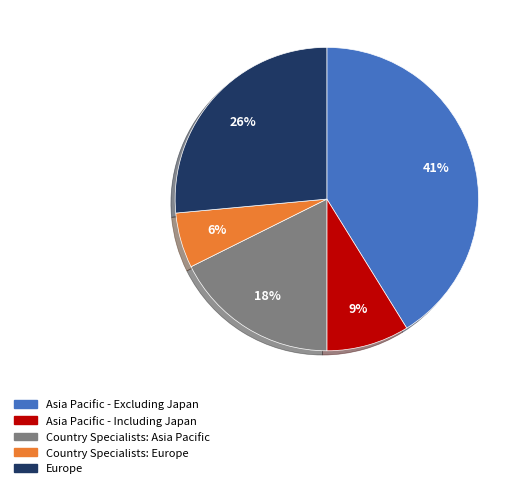

Approximately how many times larger is the value at Country Specialists: Asia Pacific compared to Asia Pacific - Including Japan?

2.0